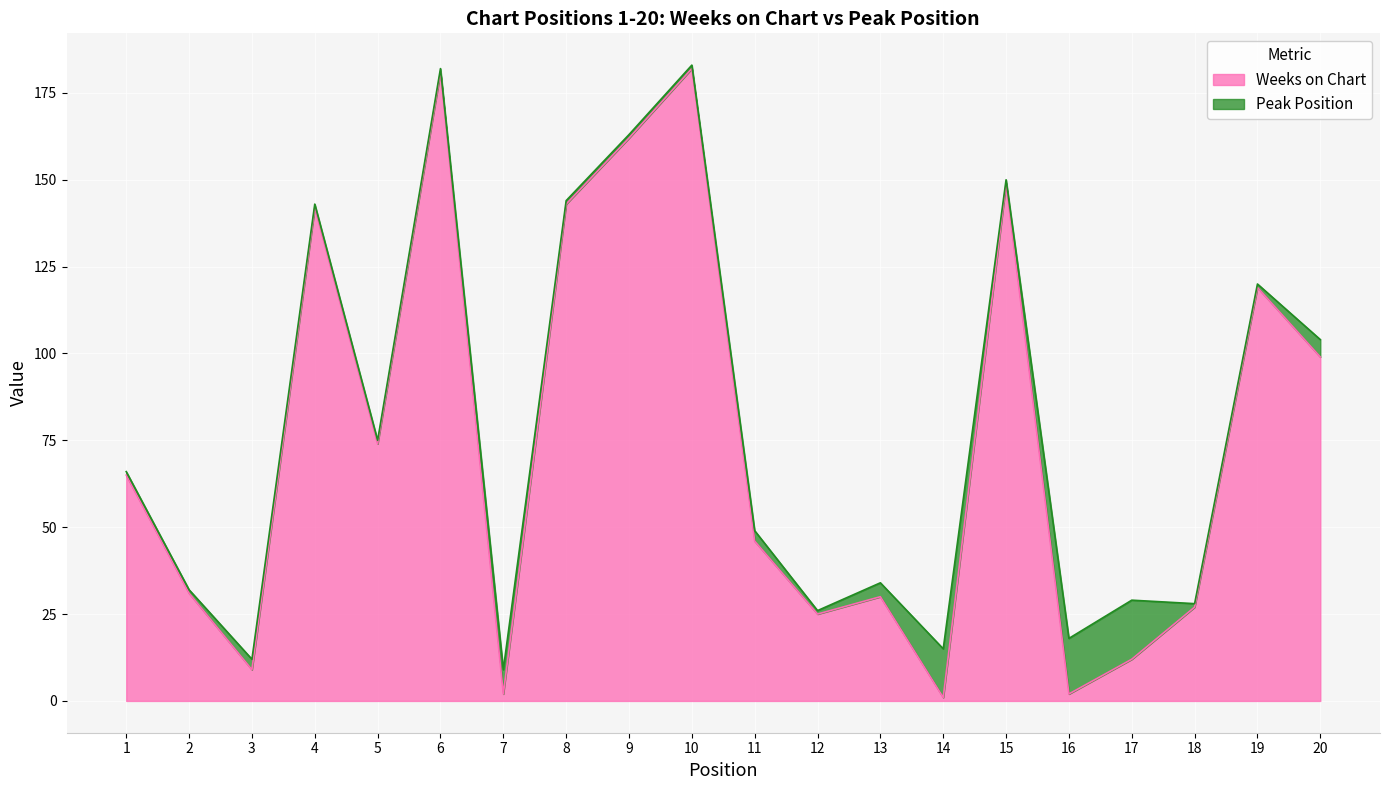

Reading left to right, extract all data points from this chart.

1=65	2=31	3=9	4=142	5=74	6=181	7=2	8=143	9=162	10=182	11=46	12=25	13=30	14=1	15=149	16=2	17=12	18=27	19=119	20=99